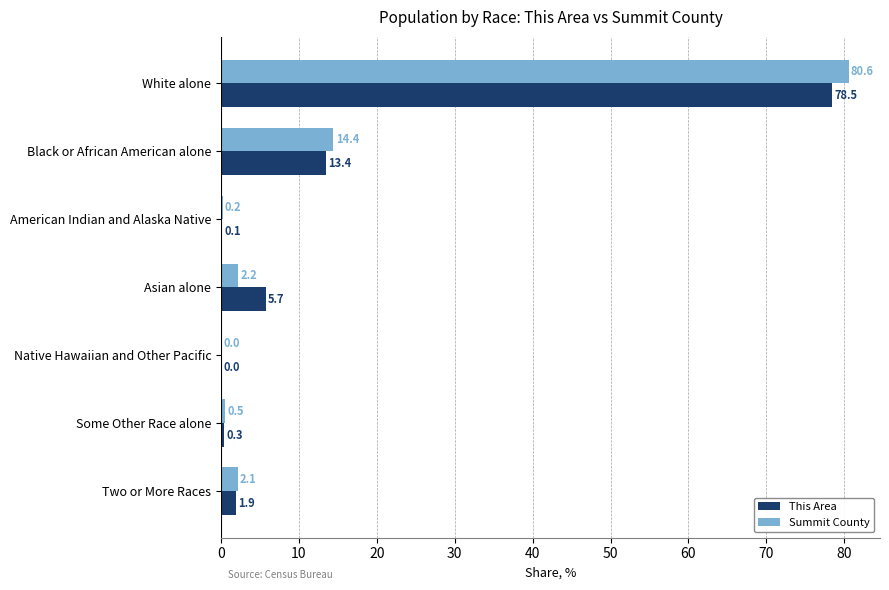

What is the total value across all series at Asian alone?

7.9